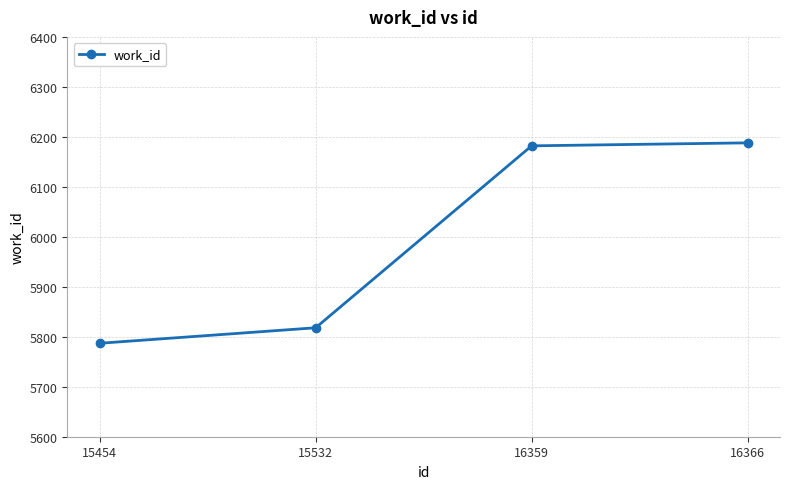

Does the chart have visible grid lines?

Yes